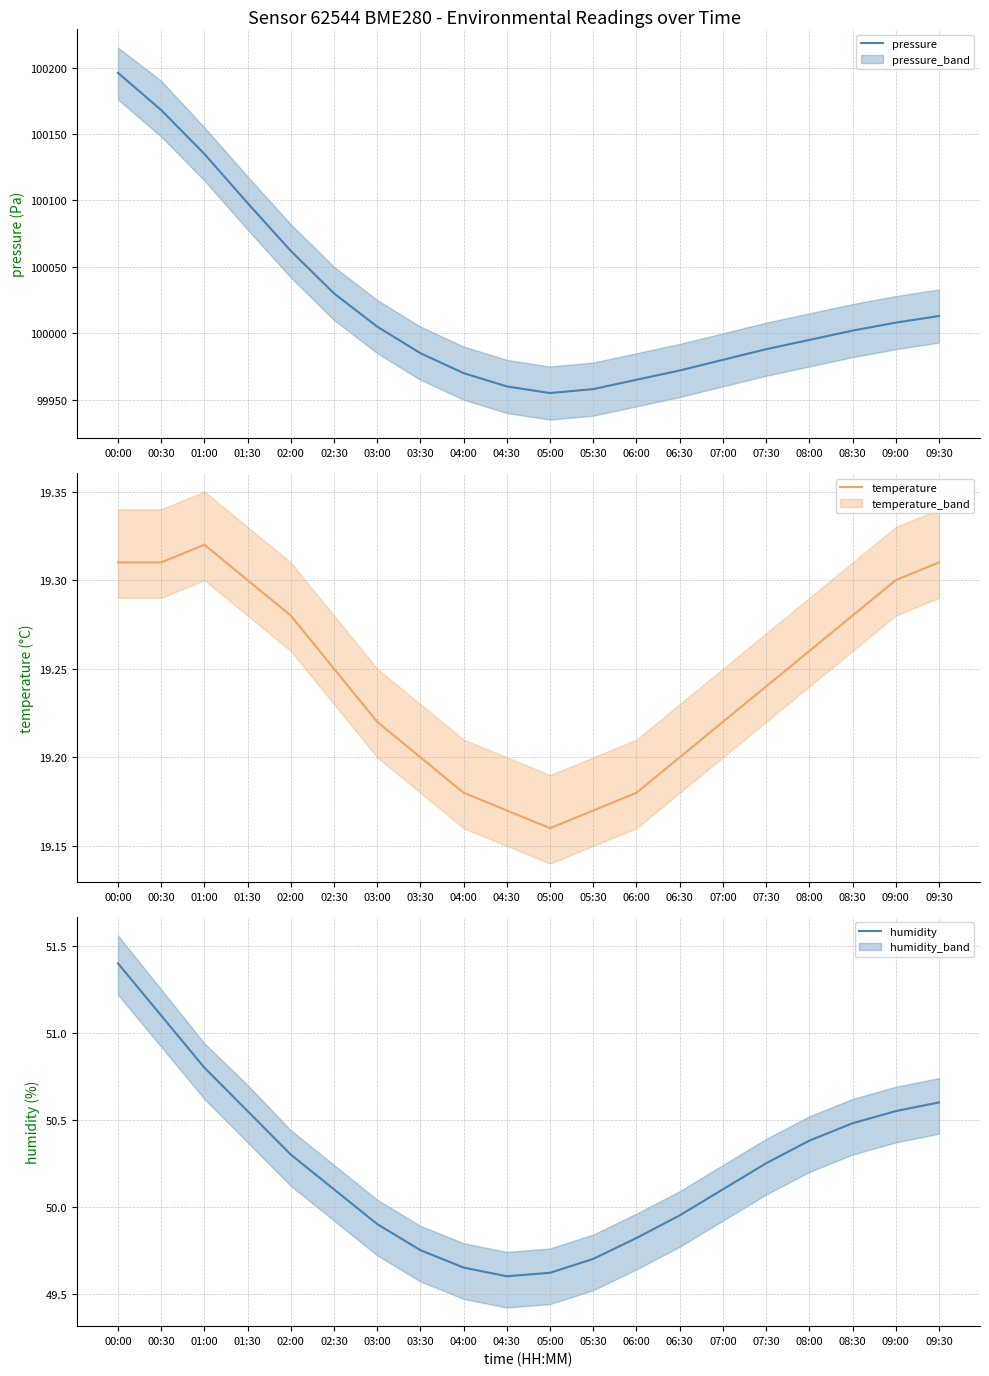

True or false: pressure and humidity intersect in this chart.

False